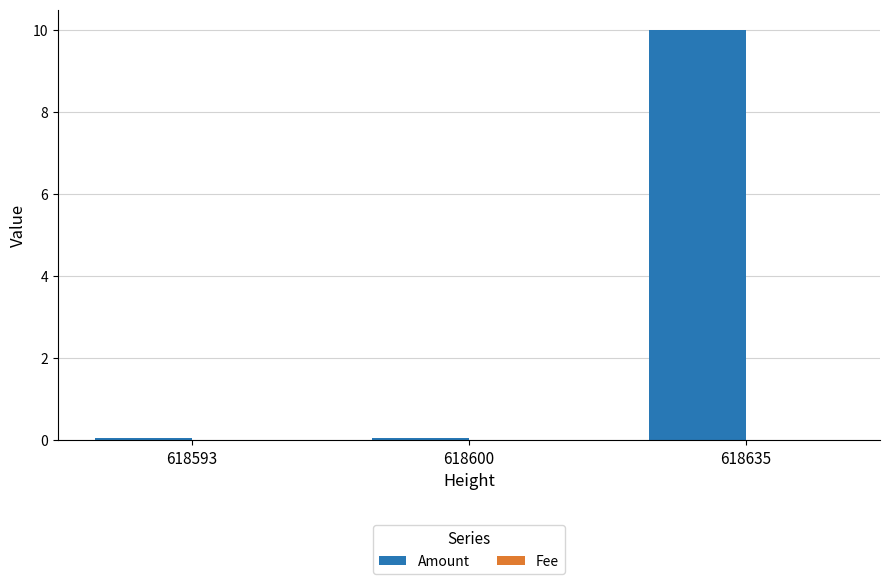

Which series has the widest spread of values?

Amount